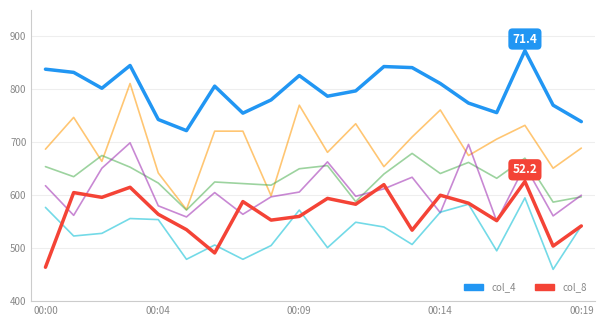

What is the greatest value displayed?

873